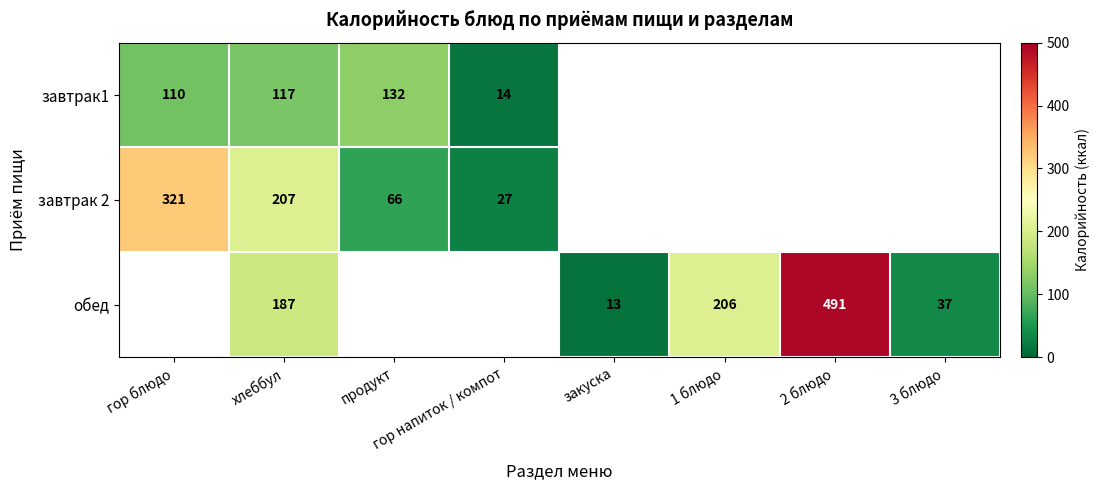

True or false: завтрак 2 has a value of 37 at продукт.

False